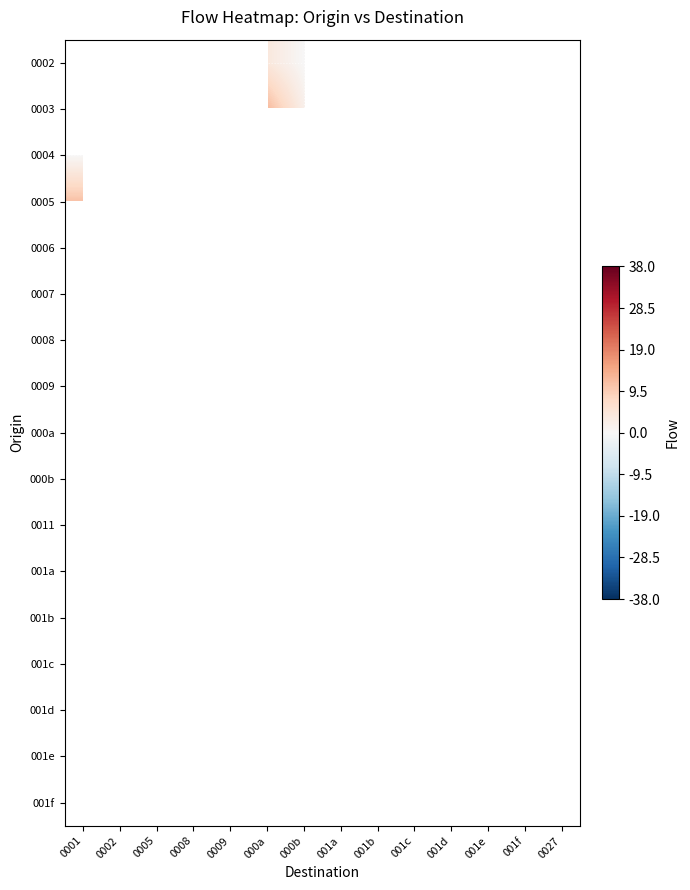

Rank the series at 001c from lowest to highest value.

0002, 0003, 0004, 0005, 0006, 0007, 0008, 0009, 000a, 000b, 0011, 001a, 001b, 001c, 001d, 001e, 001f